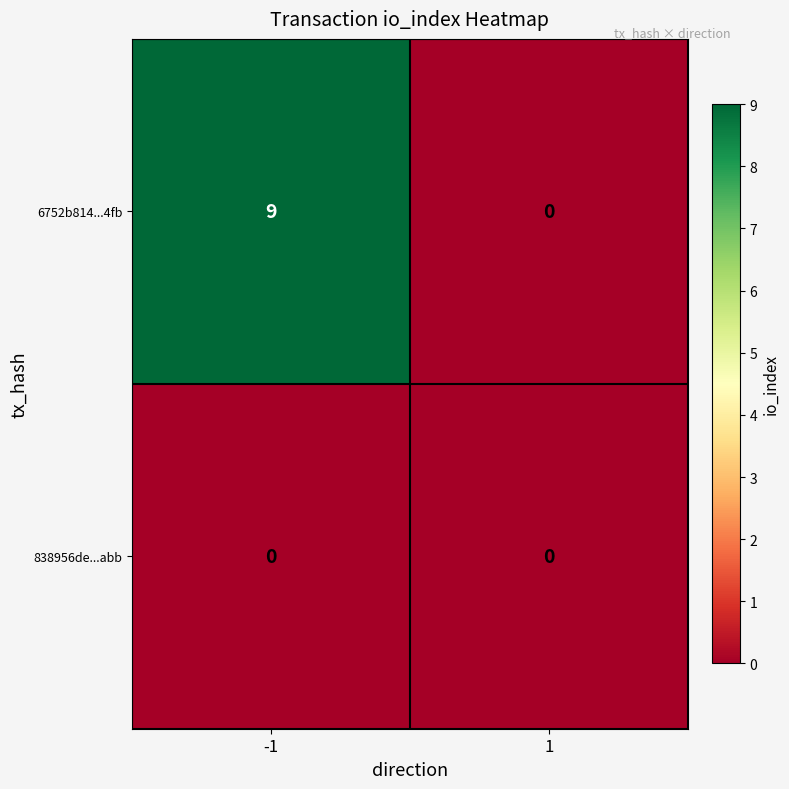

How many data points in 6752b814...4fb are less than 9?

1